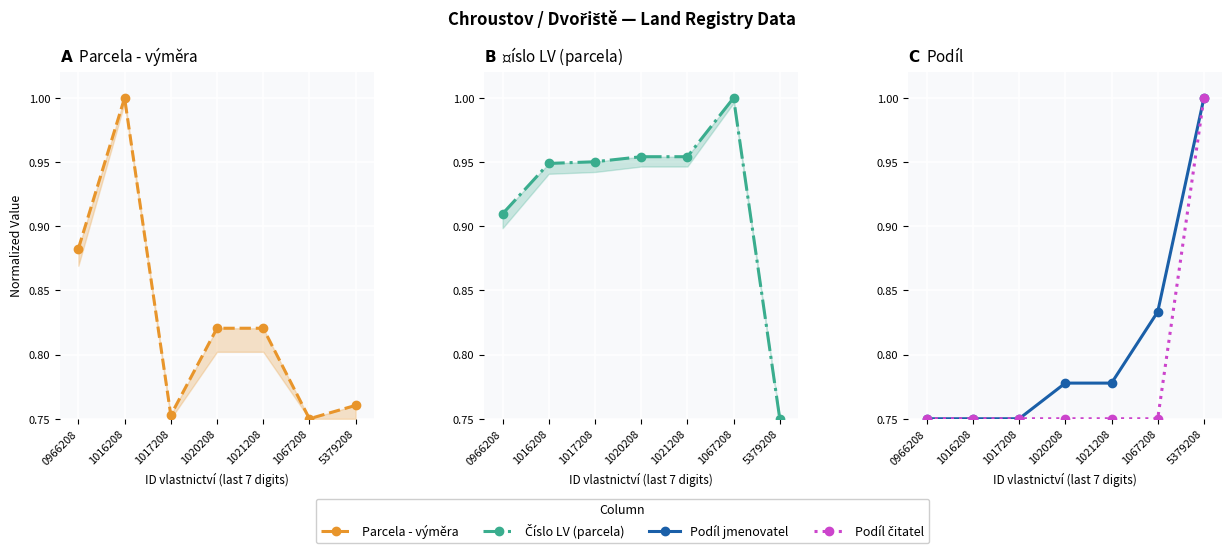

True or false: Podíl čitatel and Podíl jmenovatel intersect in this chart.

False